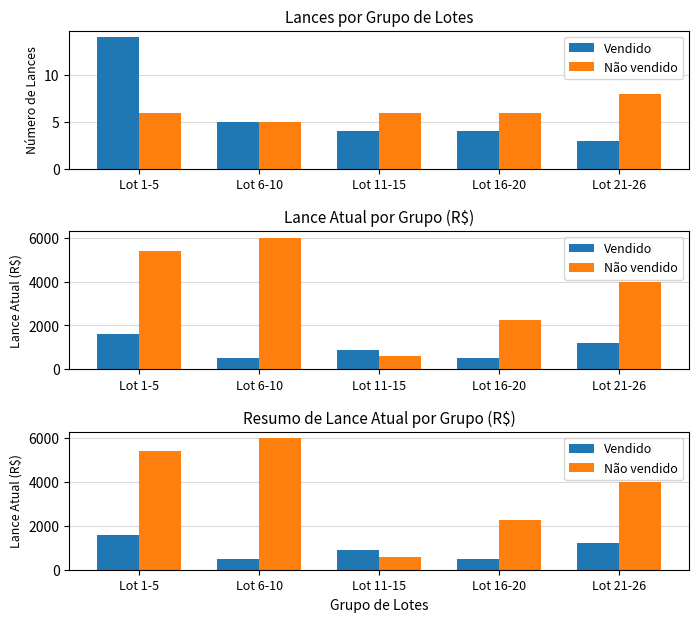

What are all the series names shown in the legend?

Vendido, Não vendido